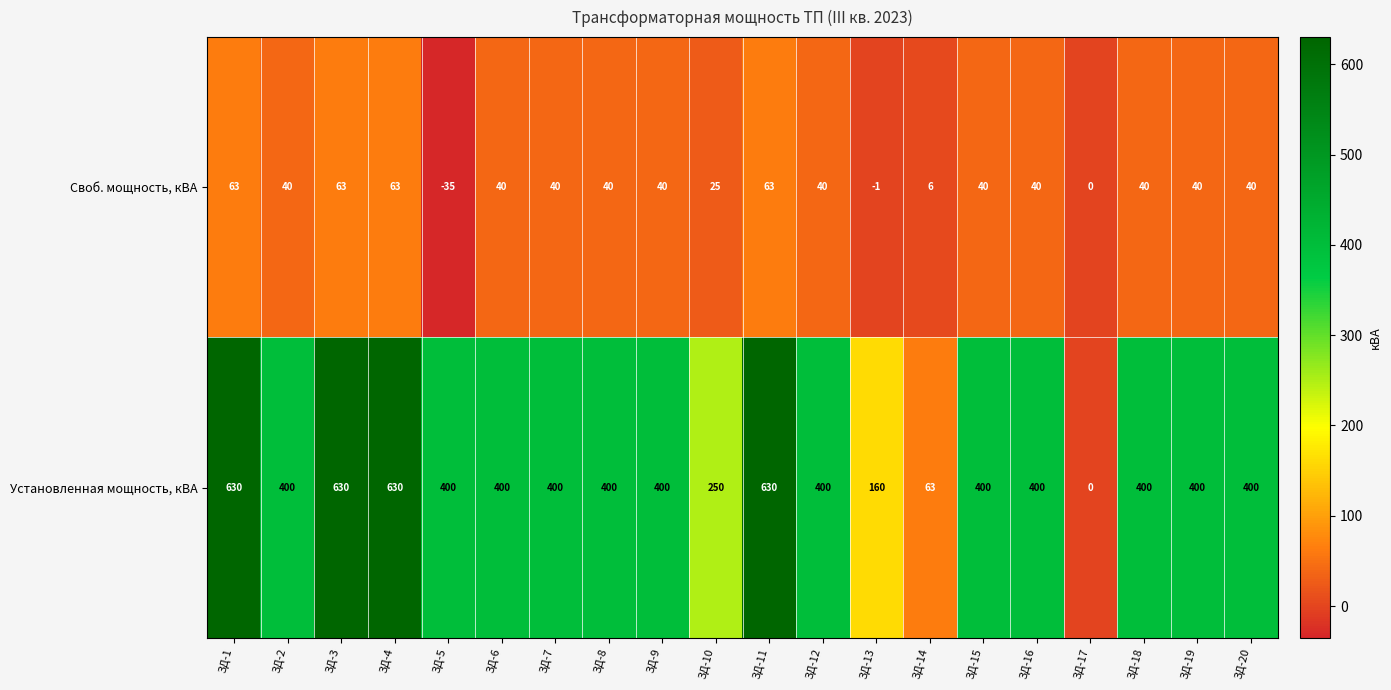

What is the sum of the Установленная мощность, кВА values at ЗД-9 and ЗД-13?

560